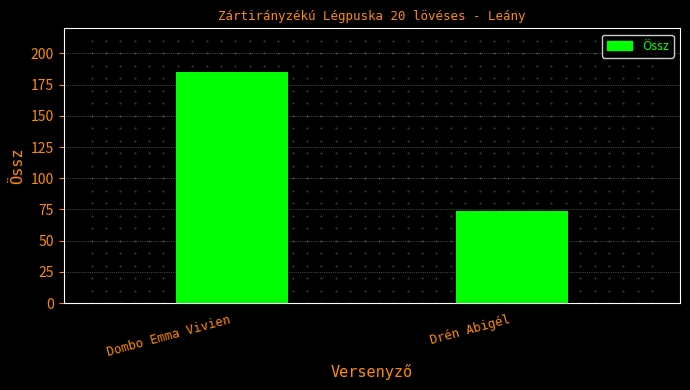

List the labels in order of value, smallest first.

Drén Abigél, Dombo Emma Vivien